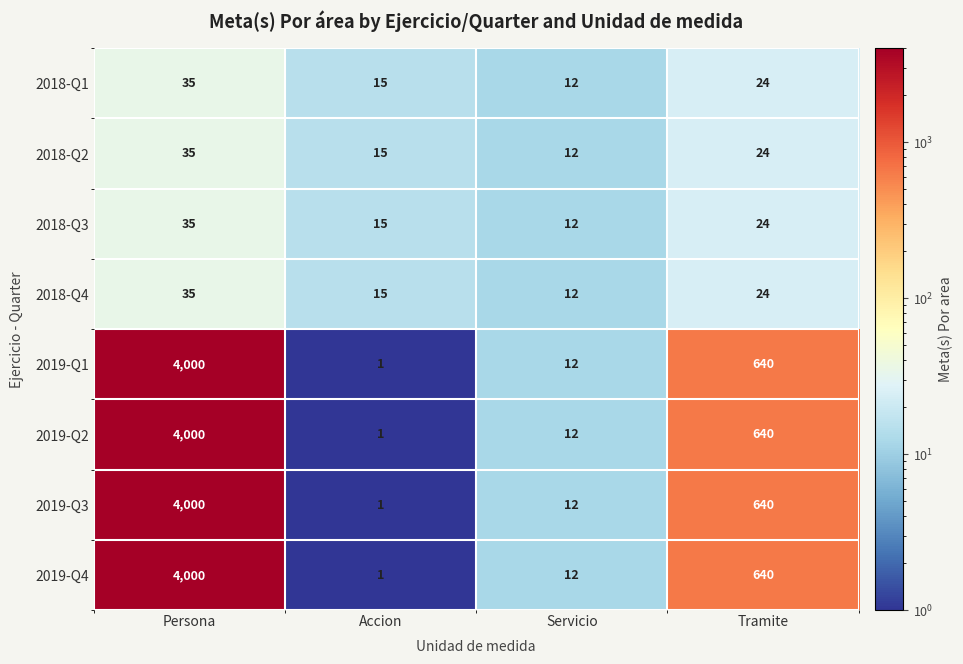

Rank the categories by 2018-Q1 value from highest to lowest.

Persona, Tramite, Accion, Servicio